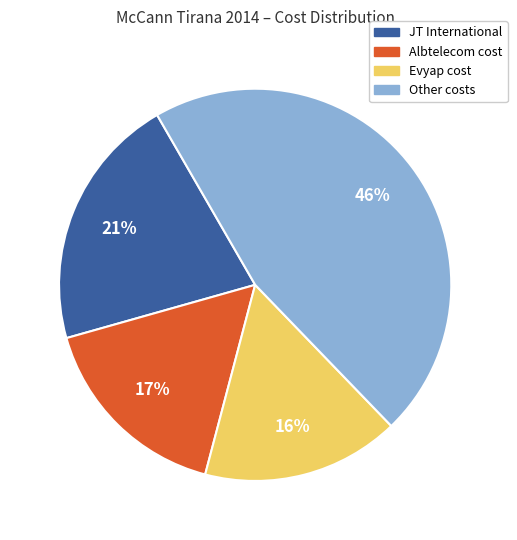

To the nearest percent, what is the difference between the largest and smallest slice percentages?

30%